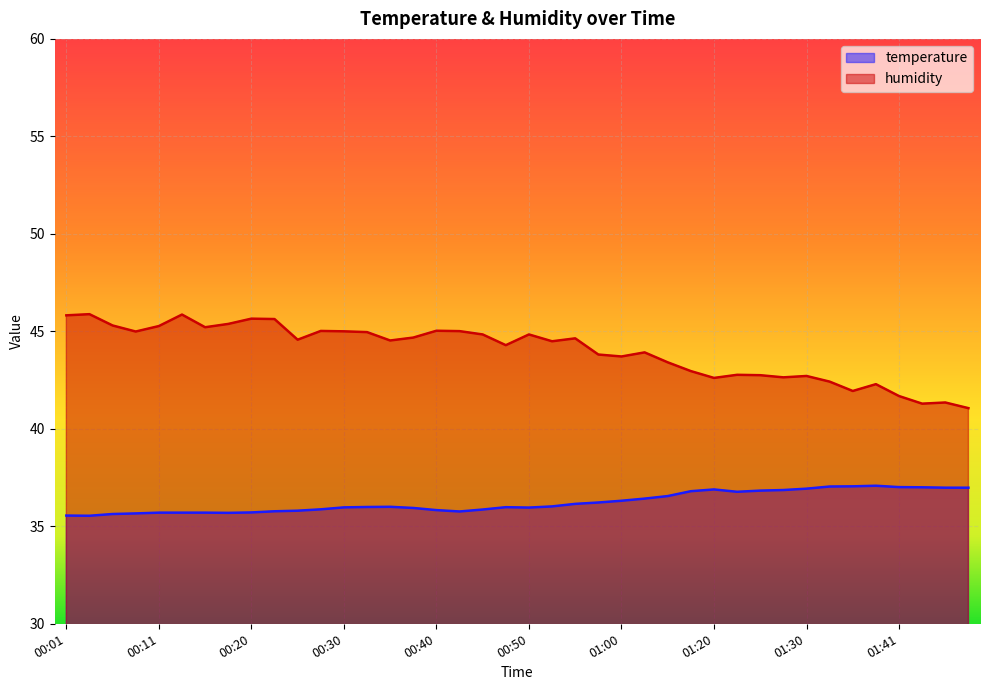

What is the minimum value for temperature?

35.5